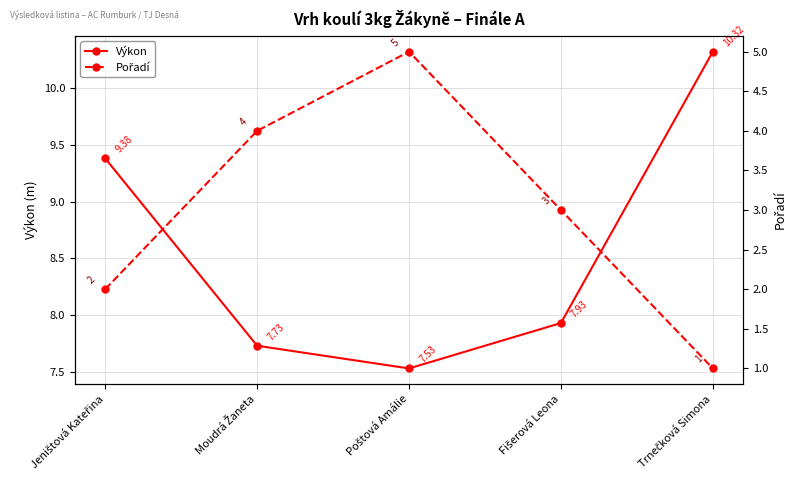

Does the chart have visible grid lines?

Yes